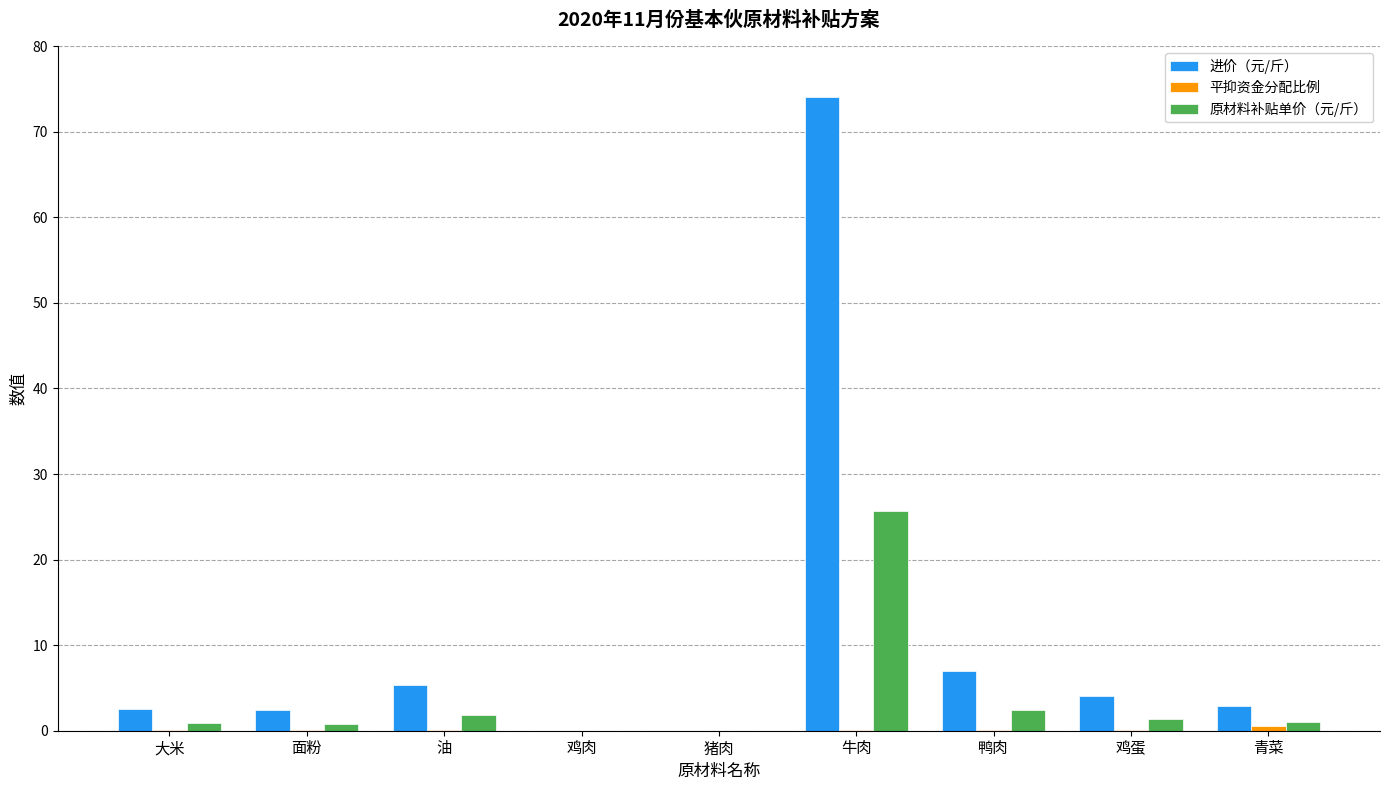

Which series has the largest total across all categories?

进价（元/斤）